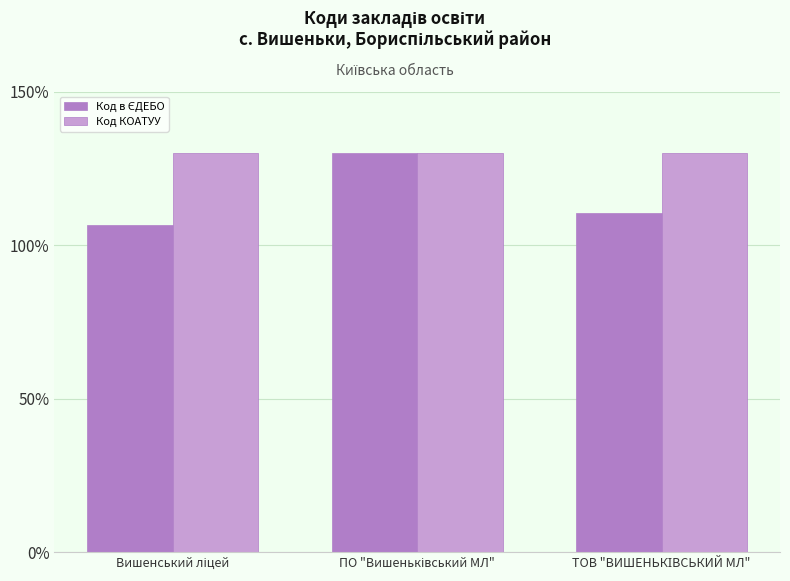

What is the greatest value displayed?

130.0